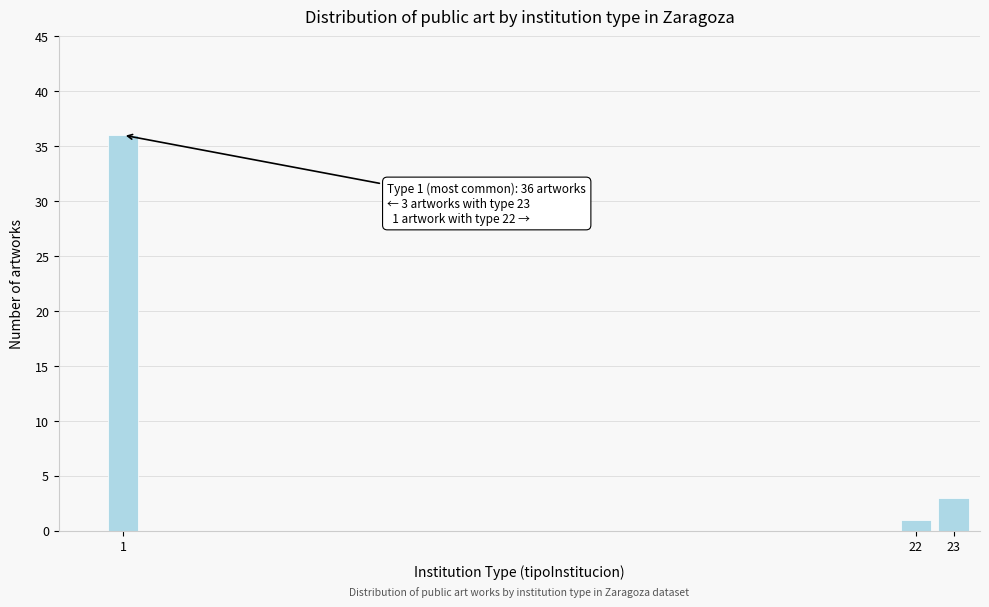

Reading left to right, extract all data points from this chart.

36	1	3